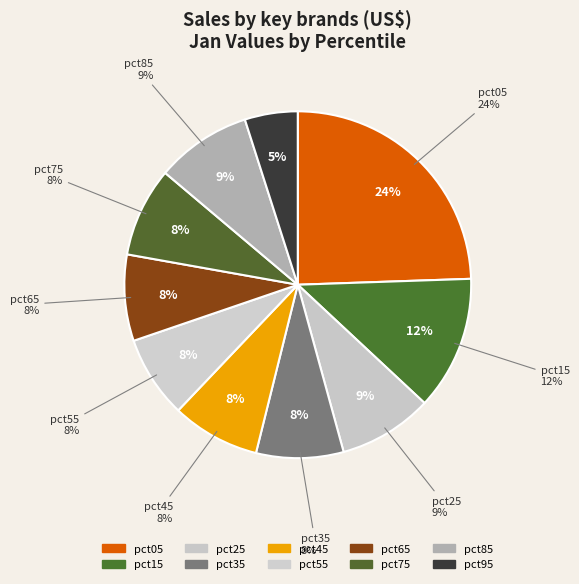

Is it true that pct95 is 5% of the pie?

True